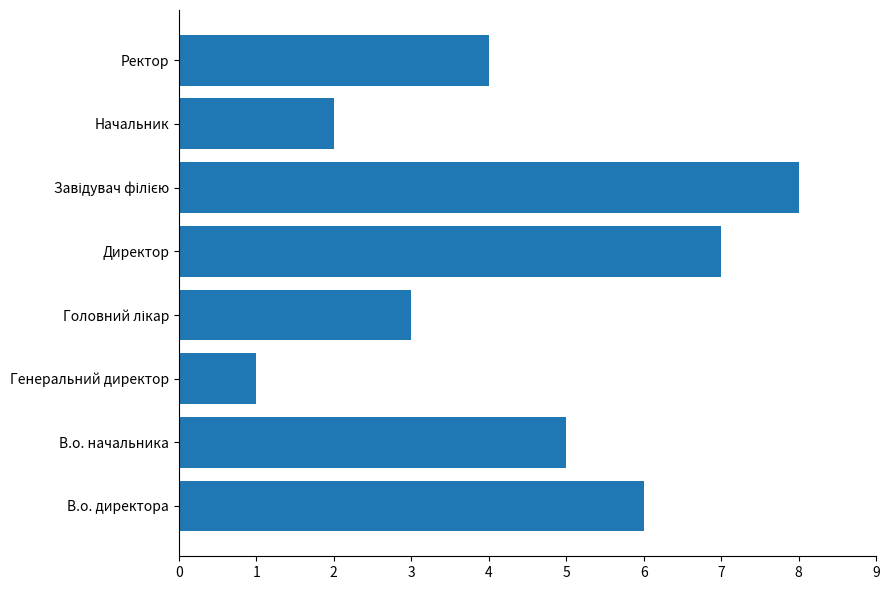

The value at Ректор is 4. True or false?

True